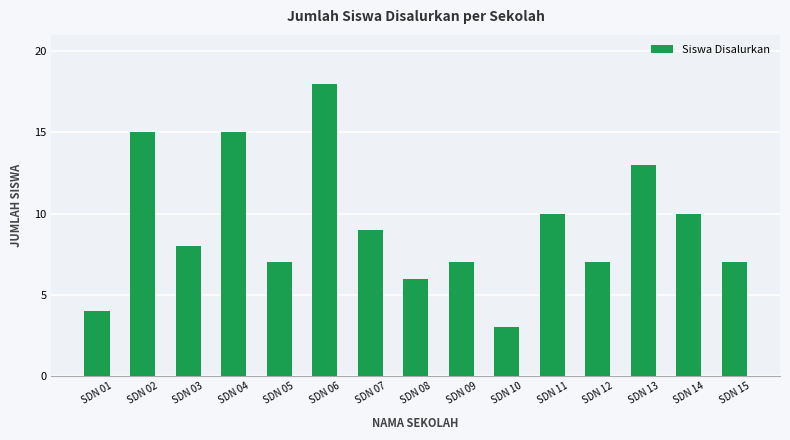

Which category has the highest value across all series?

SDN 06